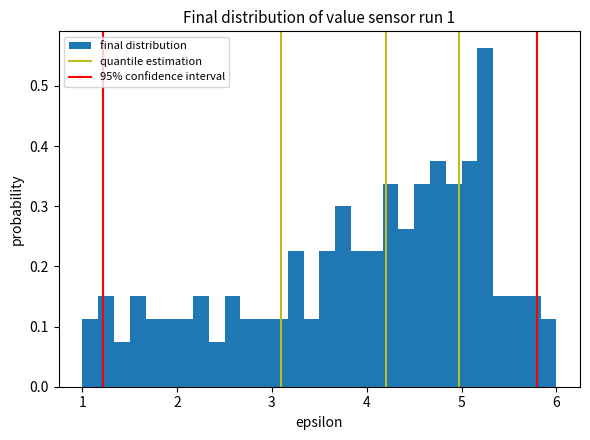

Read against the x-axis, roughly where is the centre of the tallest bar?

5.3